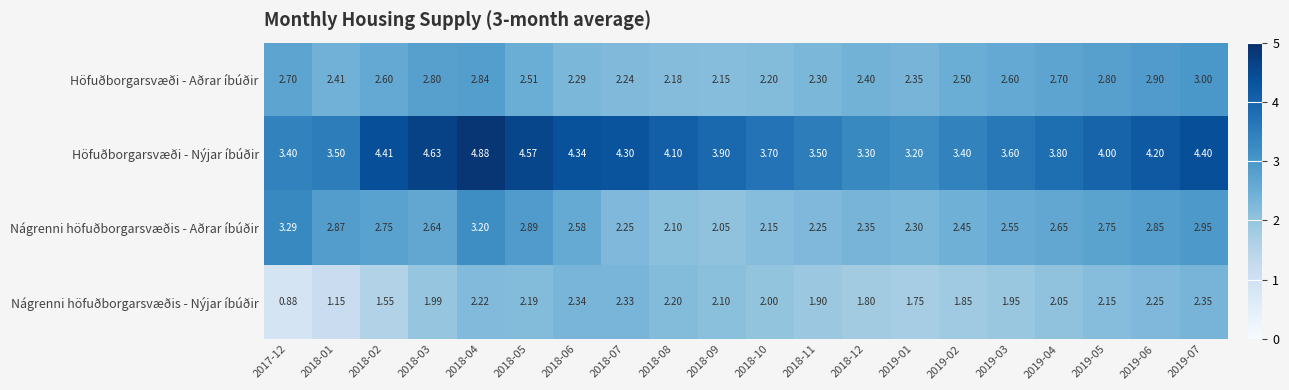

At 2018-05, list the series in order from smallest to largest.

Nágrenni höfuðborgarsvæðis - Nýjar íbúðir, Höfuðborgarsvæði - Aðrar íbúðir, Nágrenni höfuðborgarsvæðis - Aðrar íbúðir, Höfuðborgarsvæði - Nýjar íbúðir